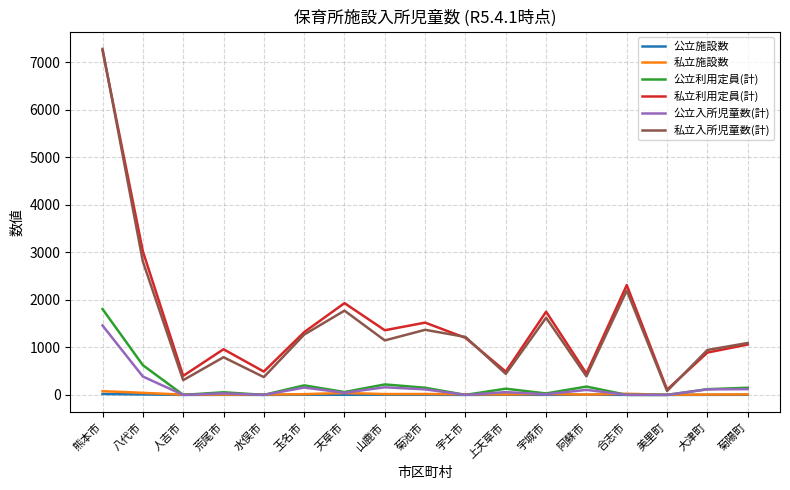

At which category is the sum across all series the highest?

熊本市